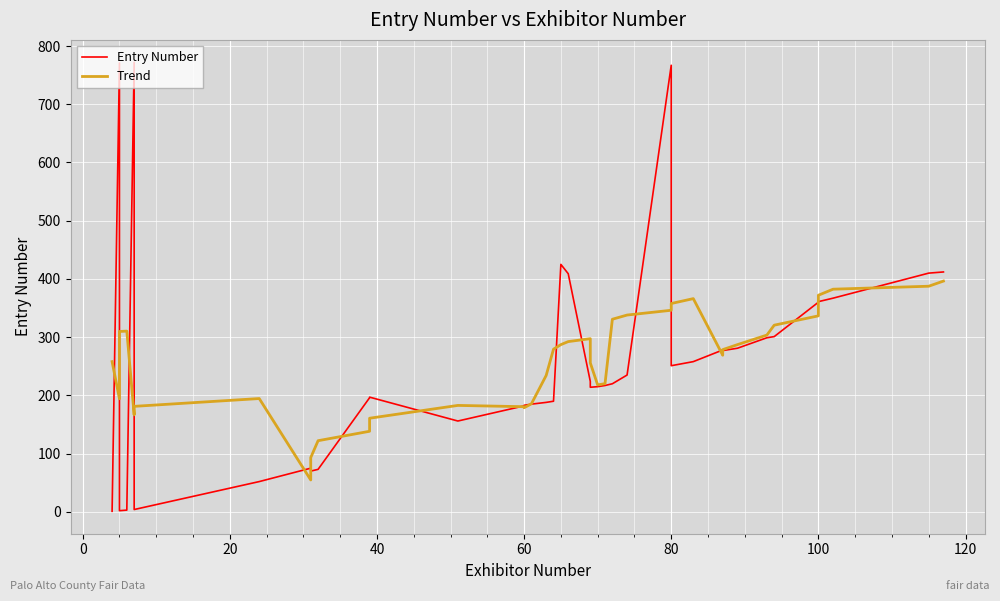

What are all the series names shown in the legend?

Entry Number, Trend